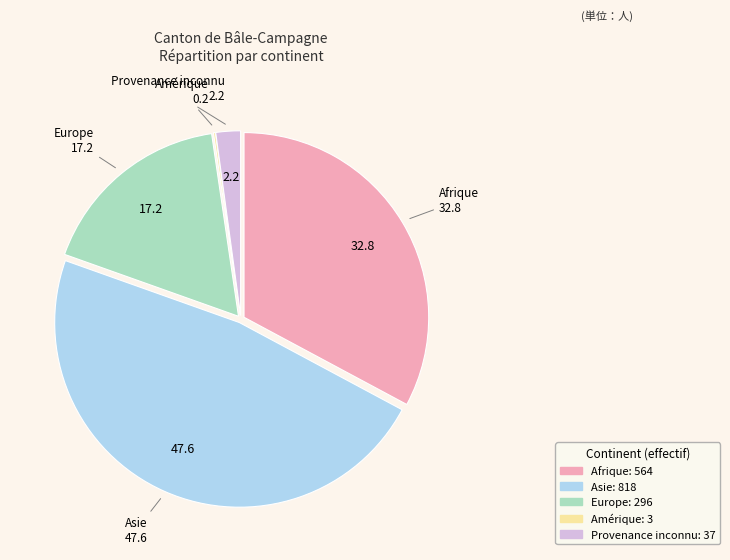

Is there a majority slice in this chart?

No